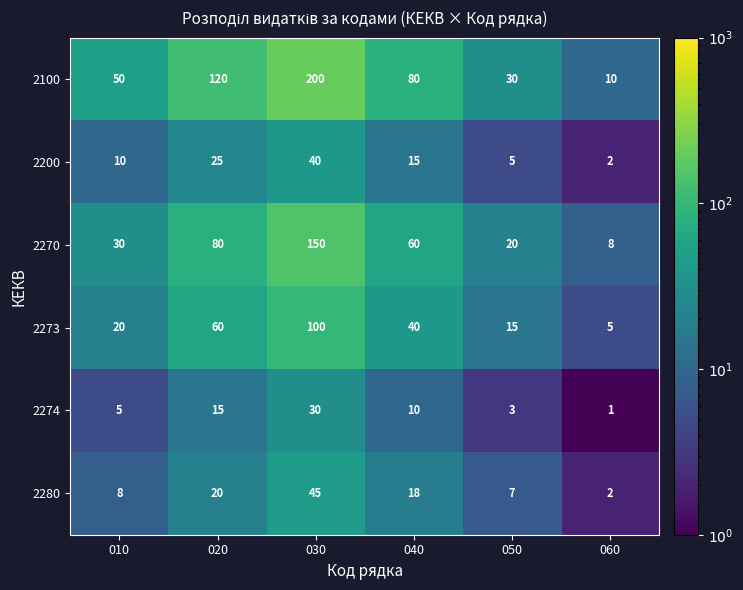

List the series in order of their peak value, lowest first.

2274, 2200, 2280, 2273, 2270, 2100